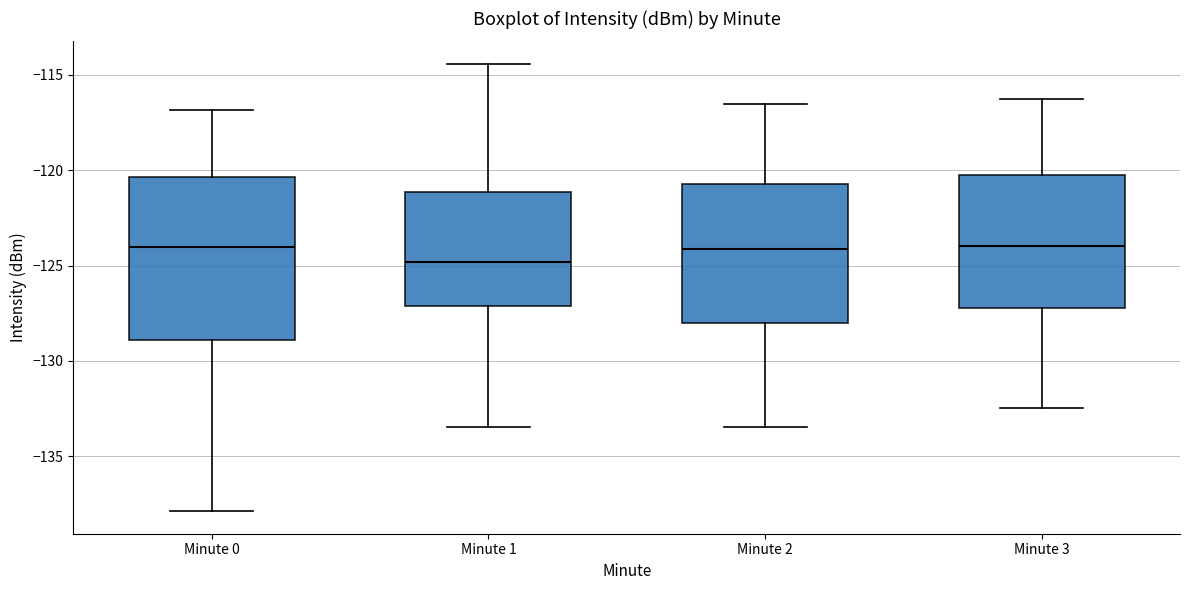

Reading left to right, read every box against the y-axis: the position of its median line, the range the box covers, and the ends of its whiskers. The values are not printed on the chart, so give them approximately, as read against the axis.

Minute 0: median -124.0, box -129.0 to -120.5, whiskers -138.0 to -117.0
Minute 1: median -125.0, box -127.0 to -121.0, whiskers -133.5 to -114.5
Minute 2: median -124.0, box -128.0 to -120.5, whiskers -133.5 to -116.5
Minute 3: median -124.0, box -127.0 to -120.5, whiskers -132.5 to -116.0